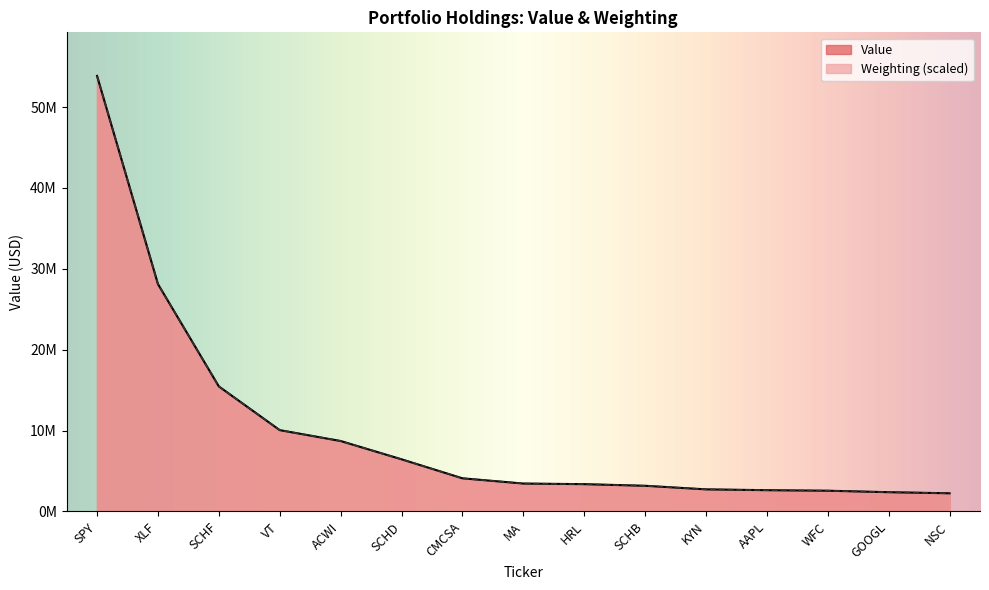

How many lines are shown in the chart?

2